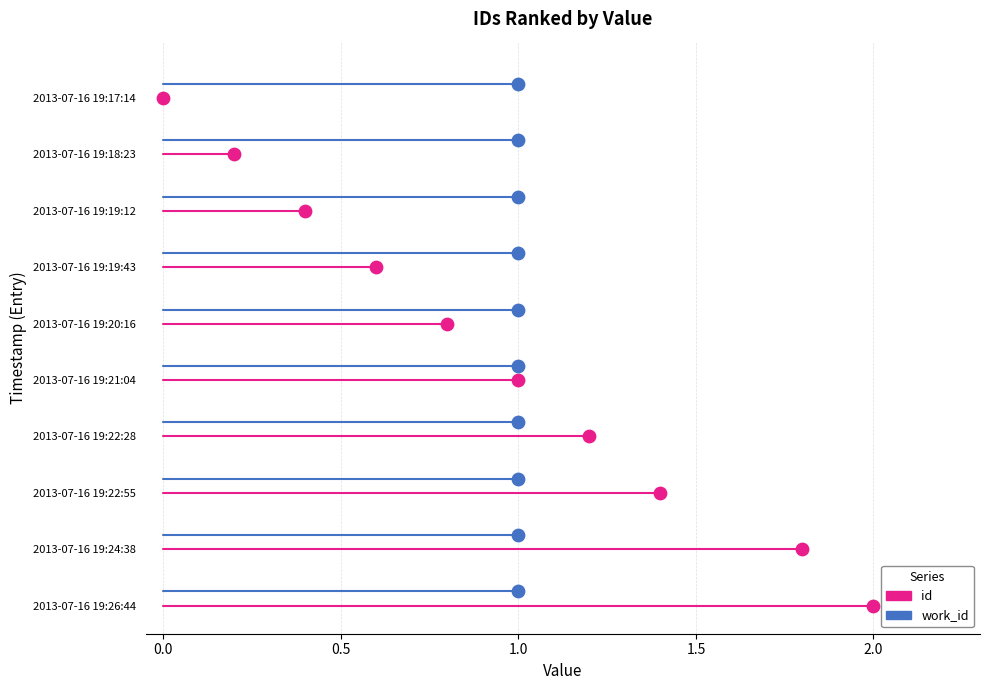

Which series reaches the maximum Y coordinate?

work_id